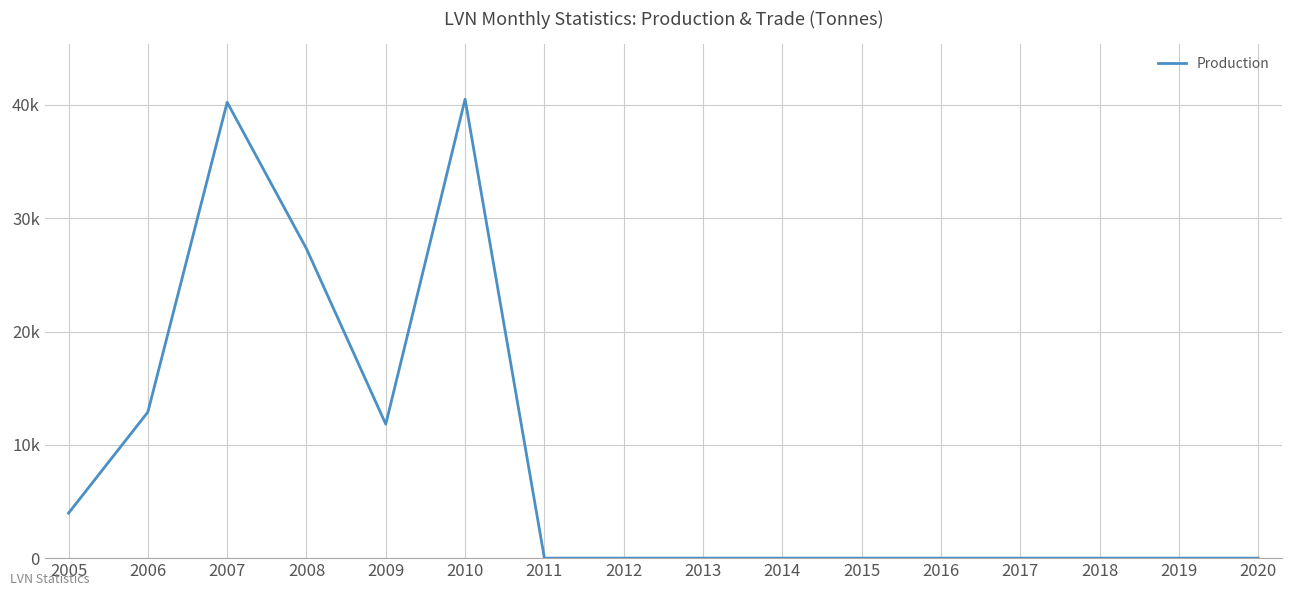

Where is the data nearest to the value 20254?

2008